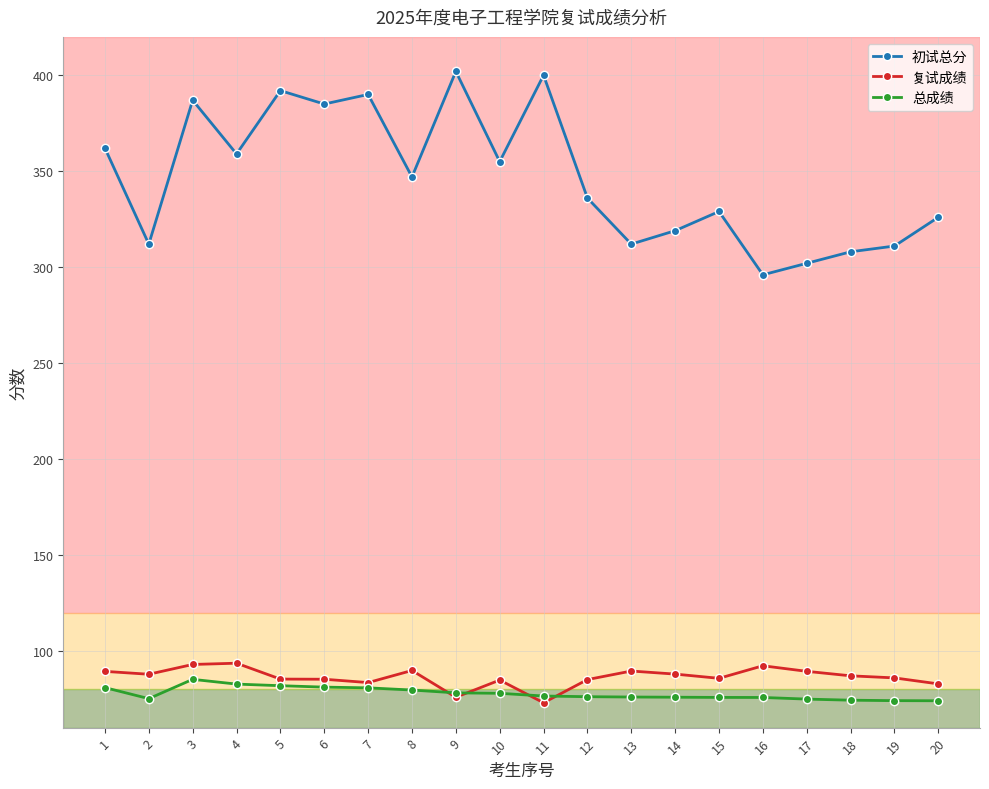

How many series are shown in this chart?

3